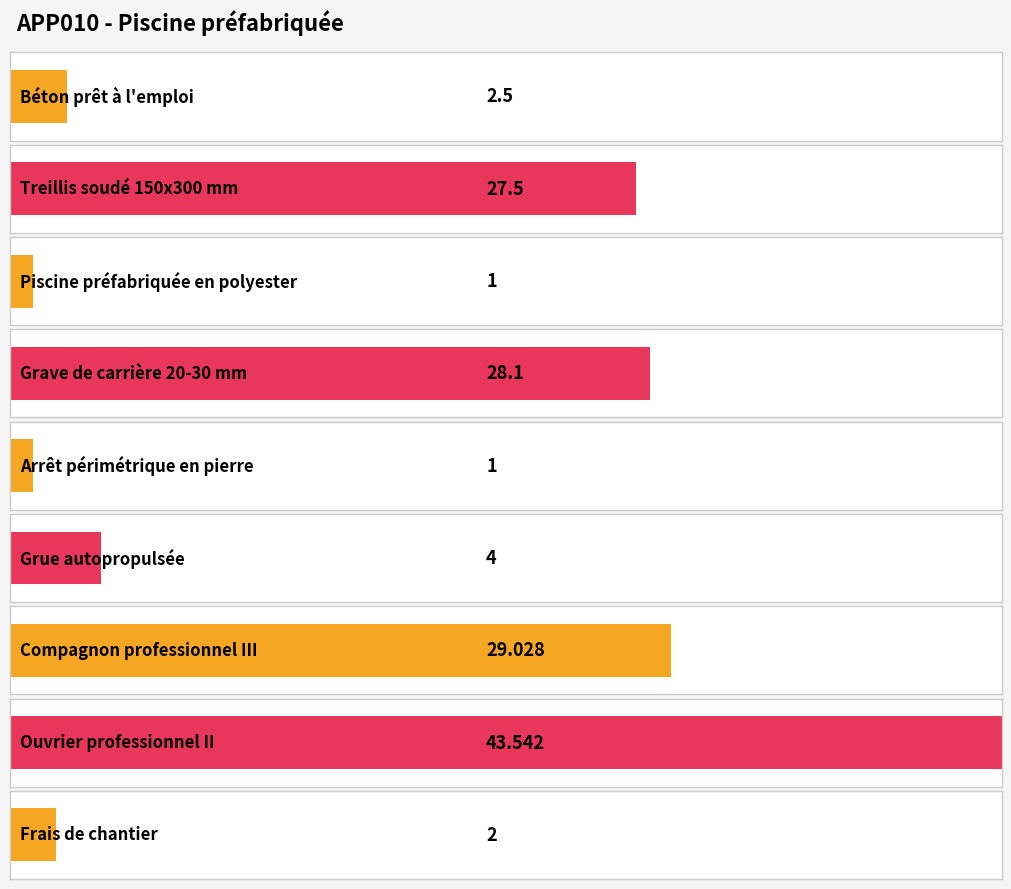

Does the chart contain stacked bars?

No